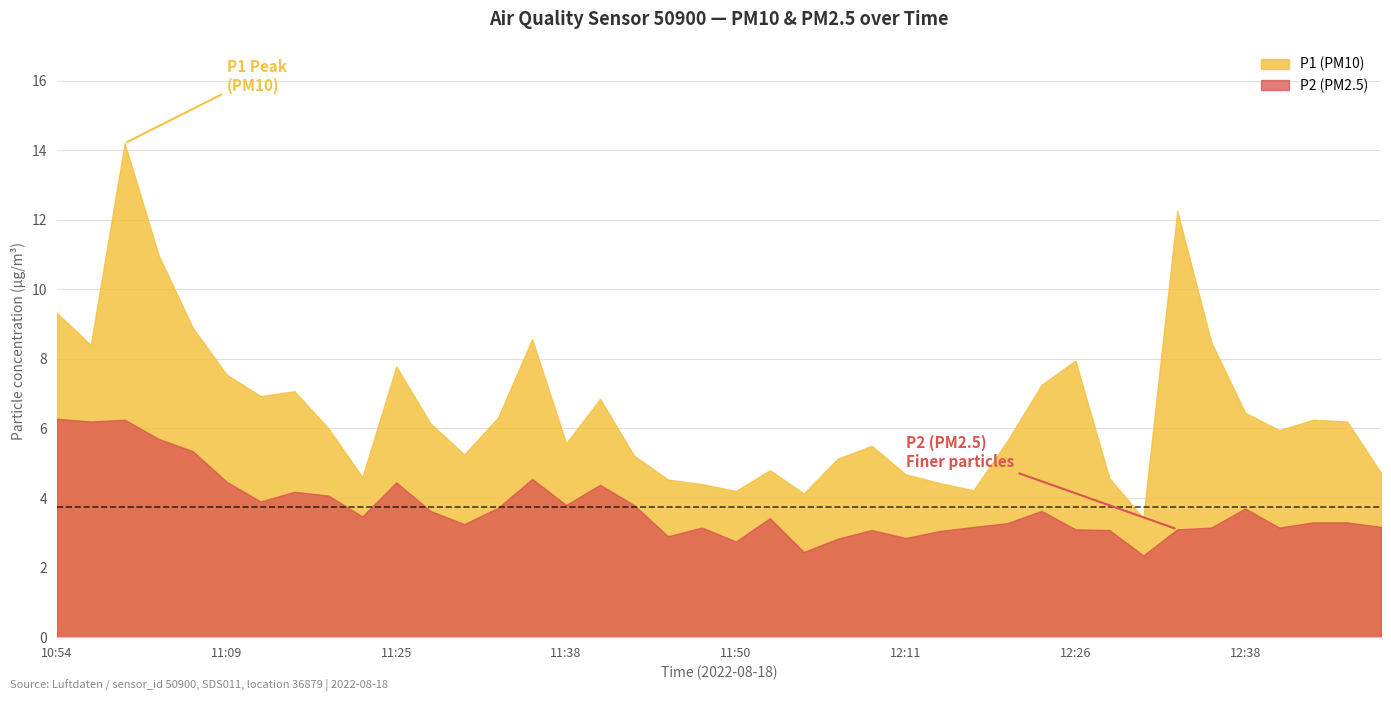

Is it true that P2 (PM2.5) equals 3.7 at 12:38?

True